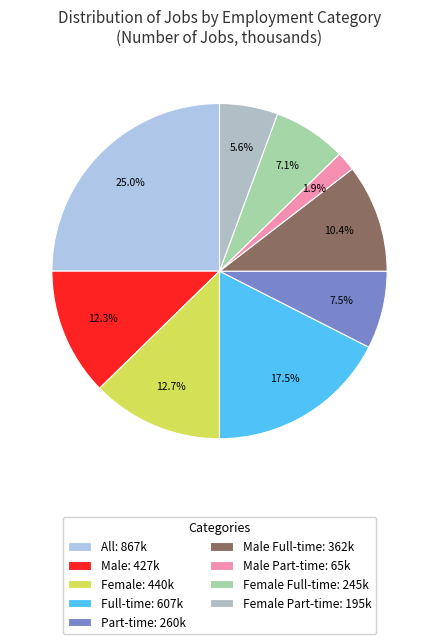

How many segments does this pie chart have?

9